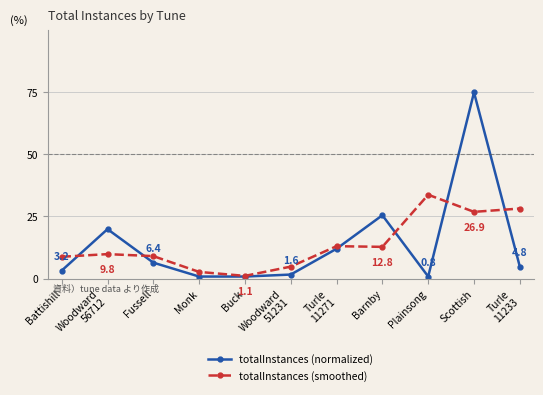

What is the greatest value displayed?

75.0